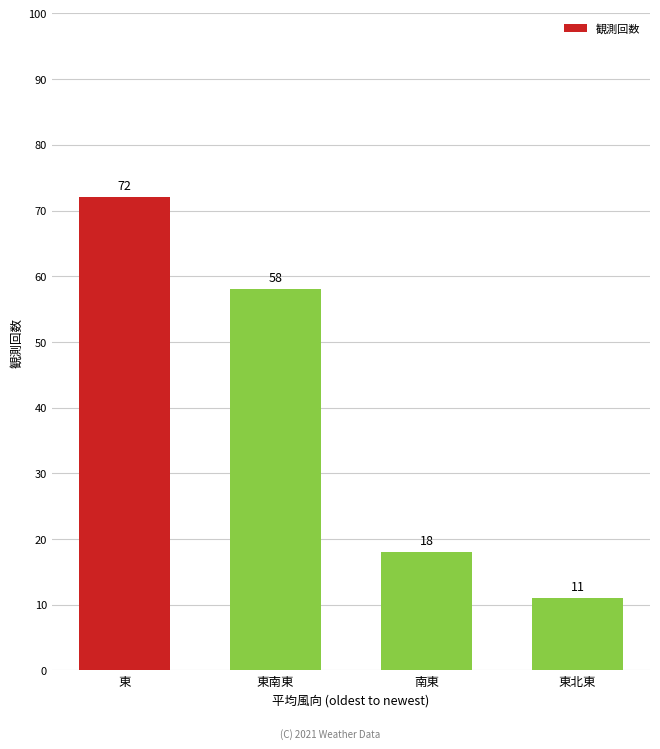

What is the value of the 1st bar from the left?

72